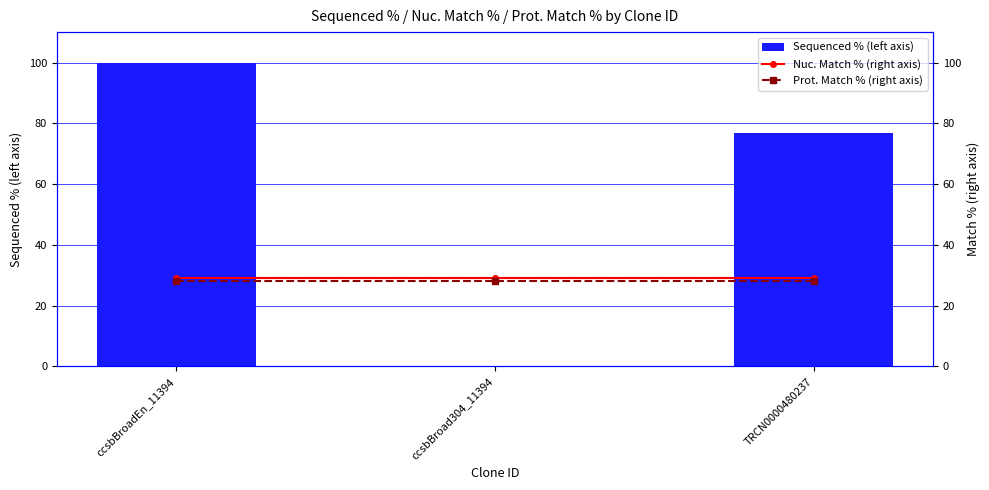

At which category does the chart reach its peak across all series?

ccsbBroadEn_11394